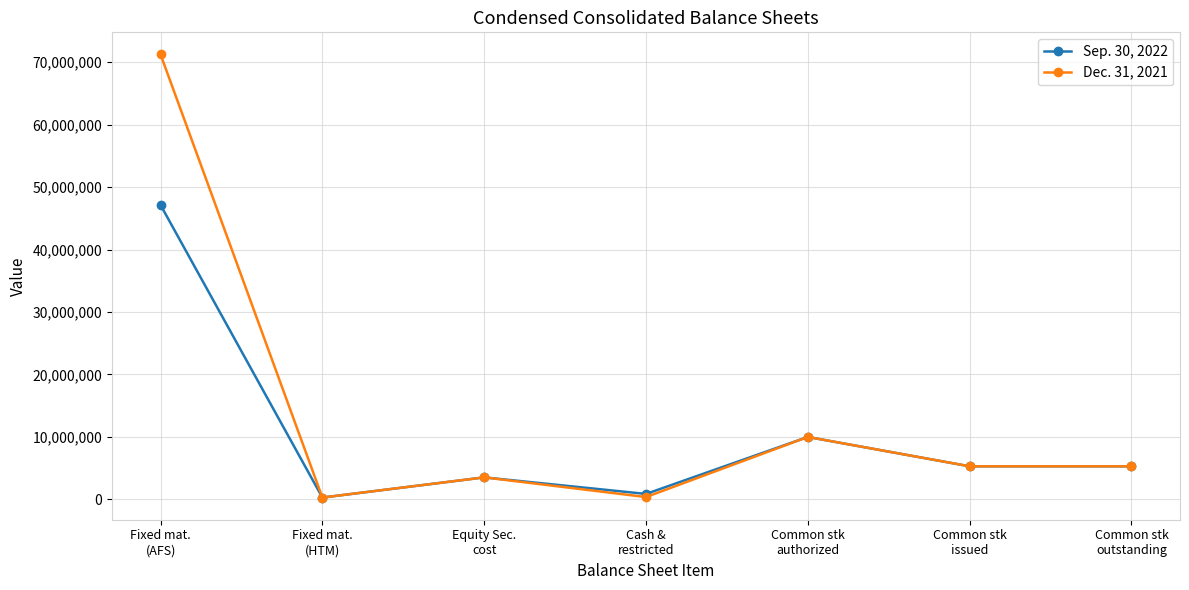

List the series in order of their peak value, lowest first.

Sep. 30, 2022, Dec. 31, 2021